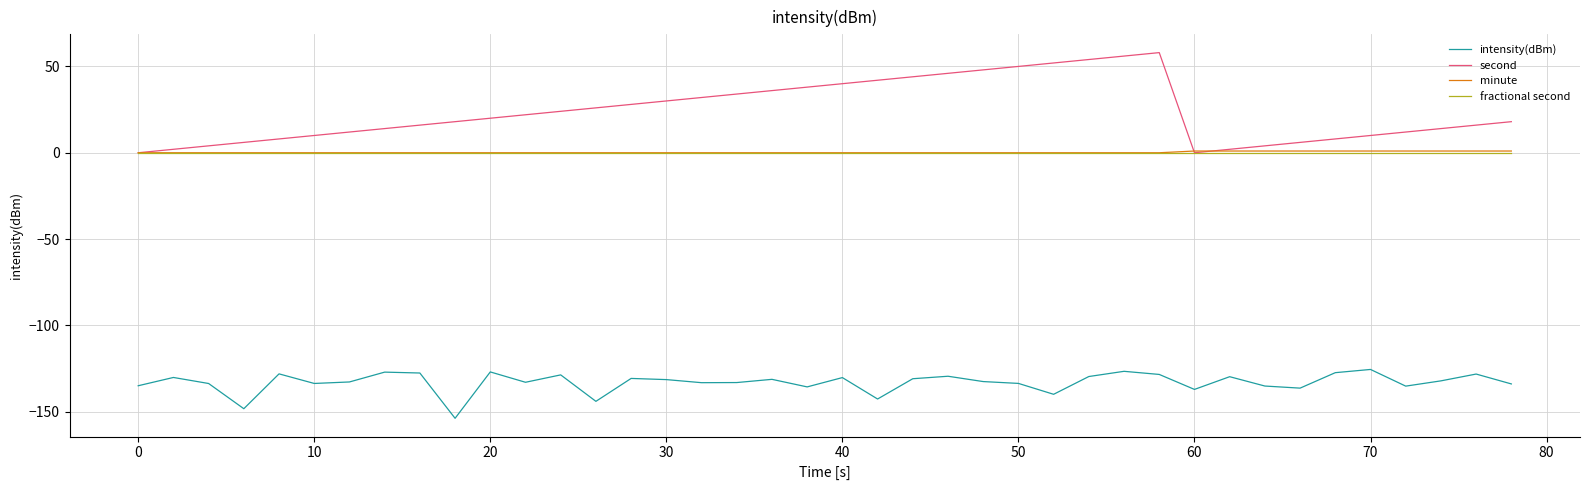

What is the maximum value shown in the chart?

58.0